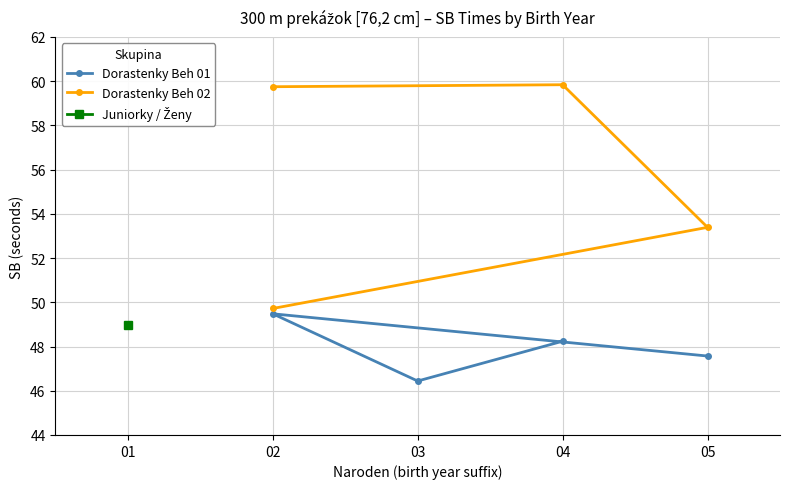

What is the highest value of the Dorastenky Beh 01 series?

49.5